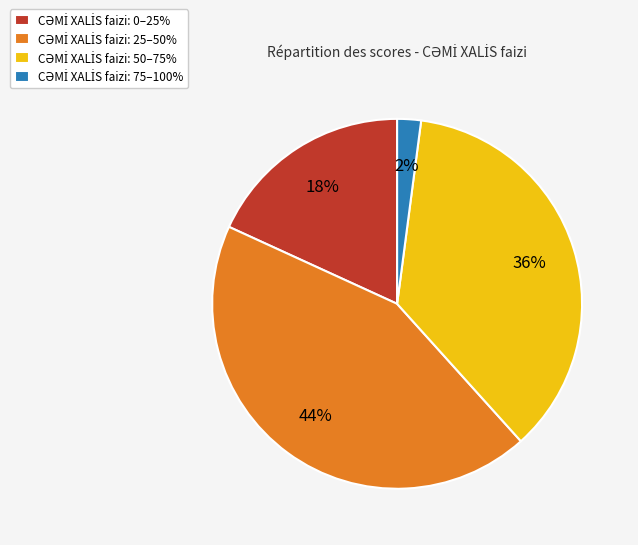

To the nearest percent, what is the average slice percentage?

25%